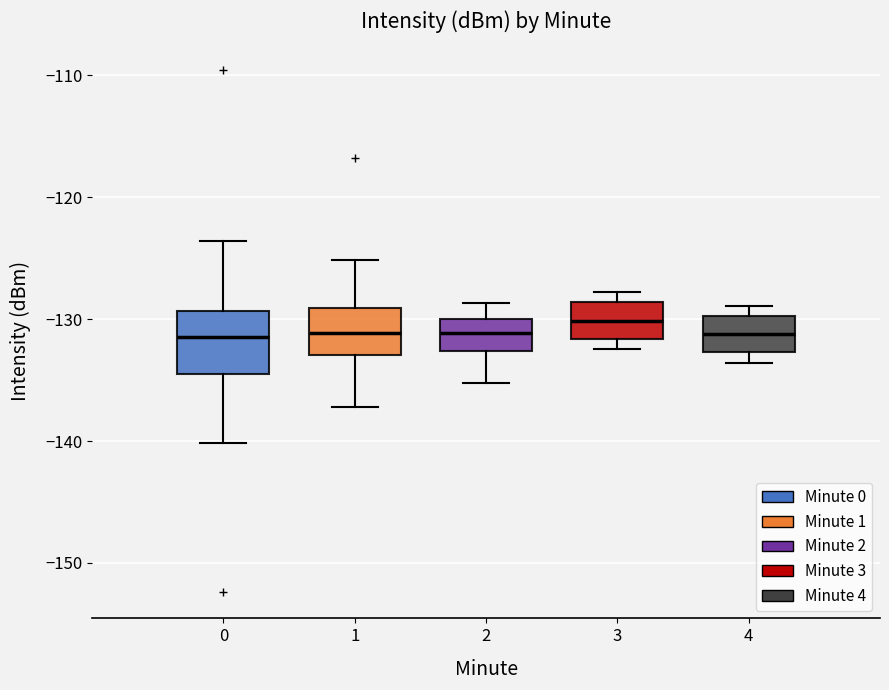

Reading left to right, transcribe this box plot: for each box, give where its median line is, the range the box spans, and where its two whiskers end, as read against the y-axis. The values are not printed on the chart, so give them approximately, as read against the axis.

0: median -131, box -134 to -129, whiskers -140 to -124
1: median -131, box -133 to -129, whiskers -137 to -125
2: median -131, box -133 to -130, whiskers -135 to -129
3: median -130, box -132 to -129, whiskers -132 (just below the box's lower edge) to -128
4: median -131, box -133 to -130, whiskers -134 to -129